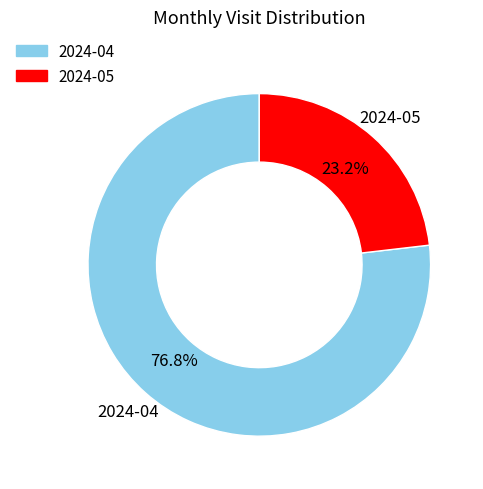

Which has a higher value, 2024-04 or 2024-05?

2024-04